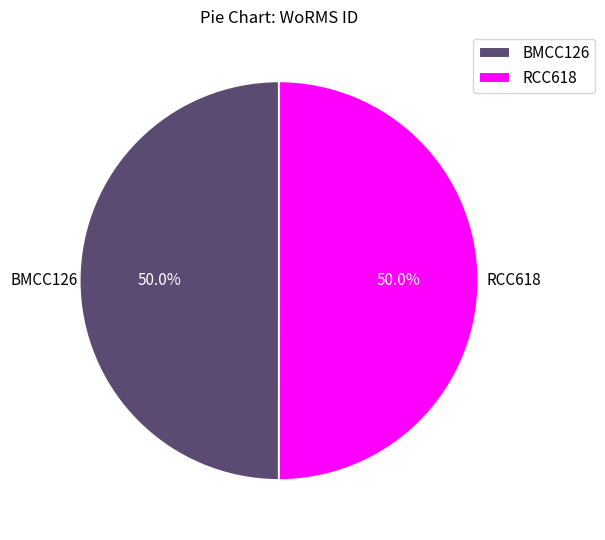

True or false: RCC618 accounts for 50% of the total.

True